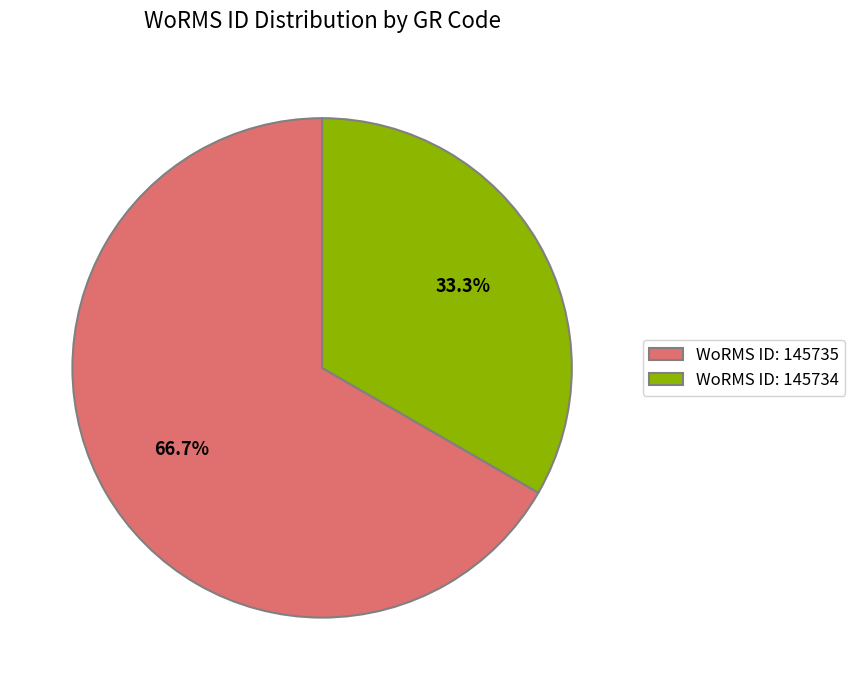

Approximately how many times larger is the value at WoRMS ID: 145734 compared to WoRMS ID: 145735?

0.5